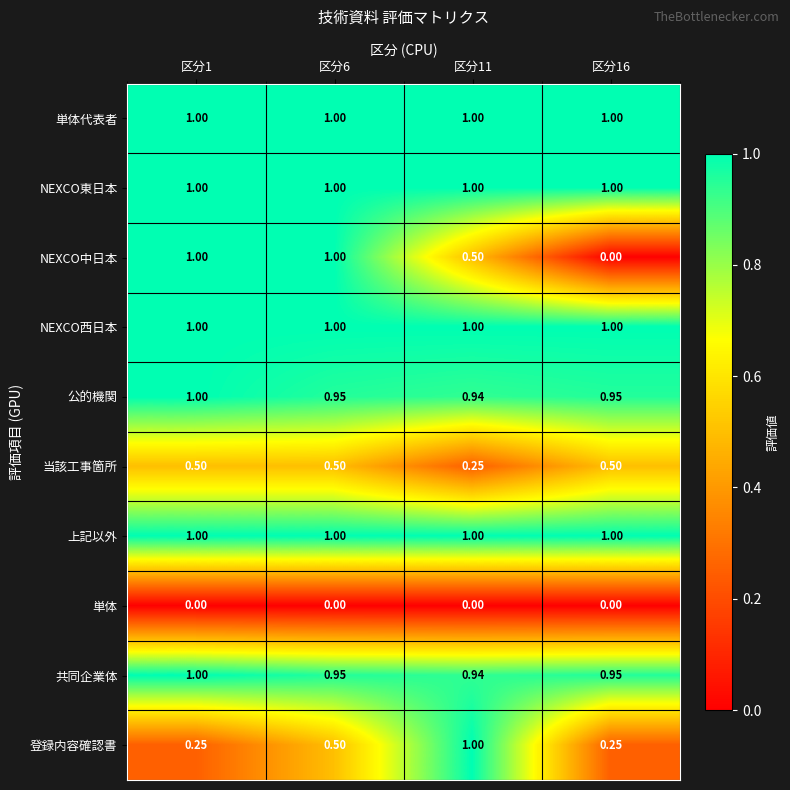

Between 区分1 and 区分11, which series saw the biggest shift?

登録内容確認書